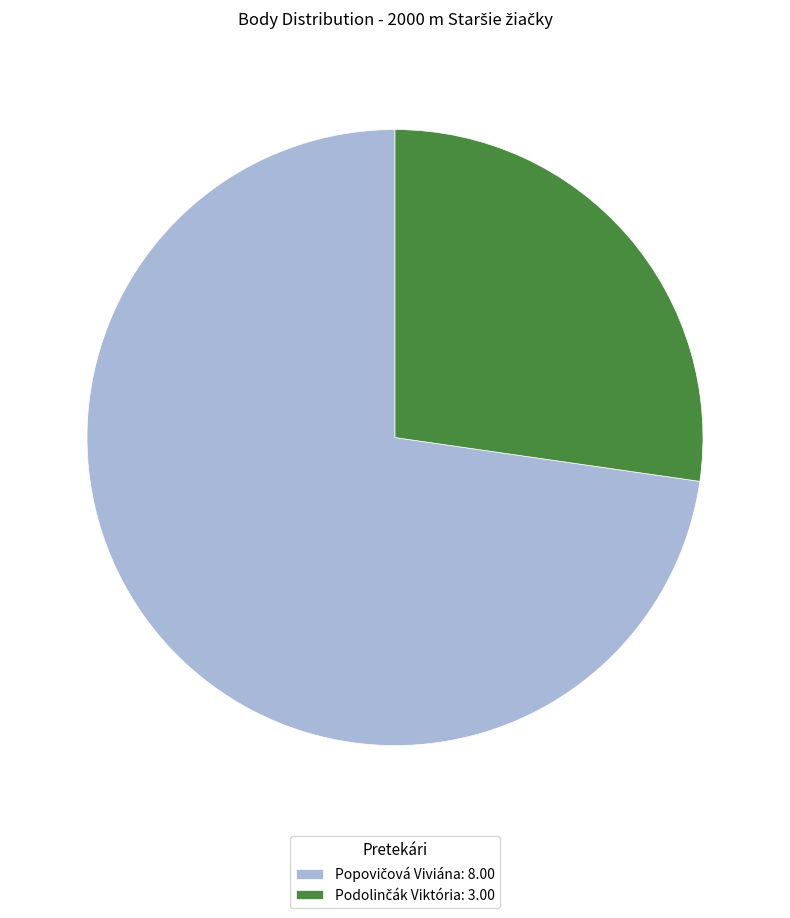

Is there any slice that represents more than half of the pie?

Yes